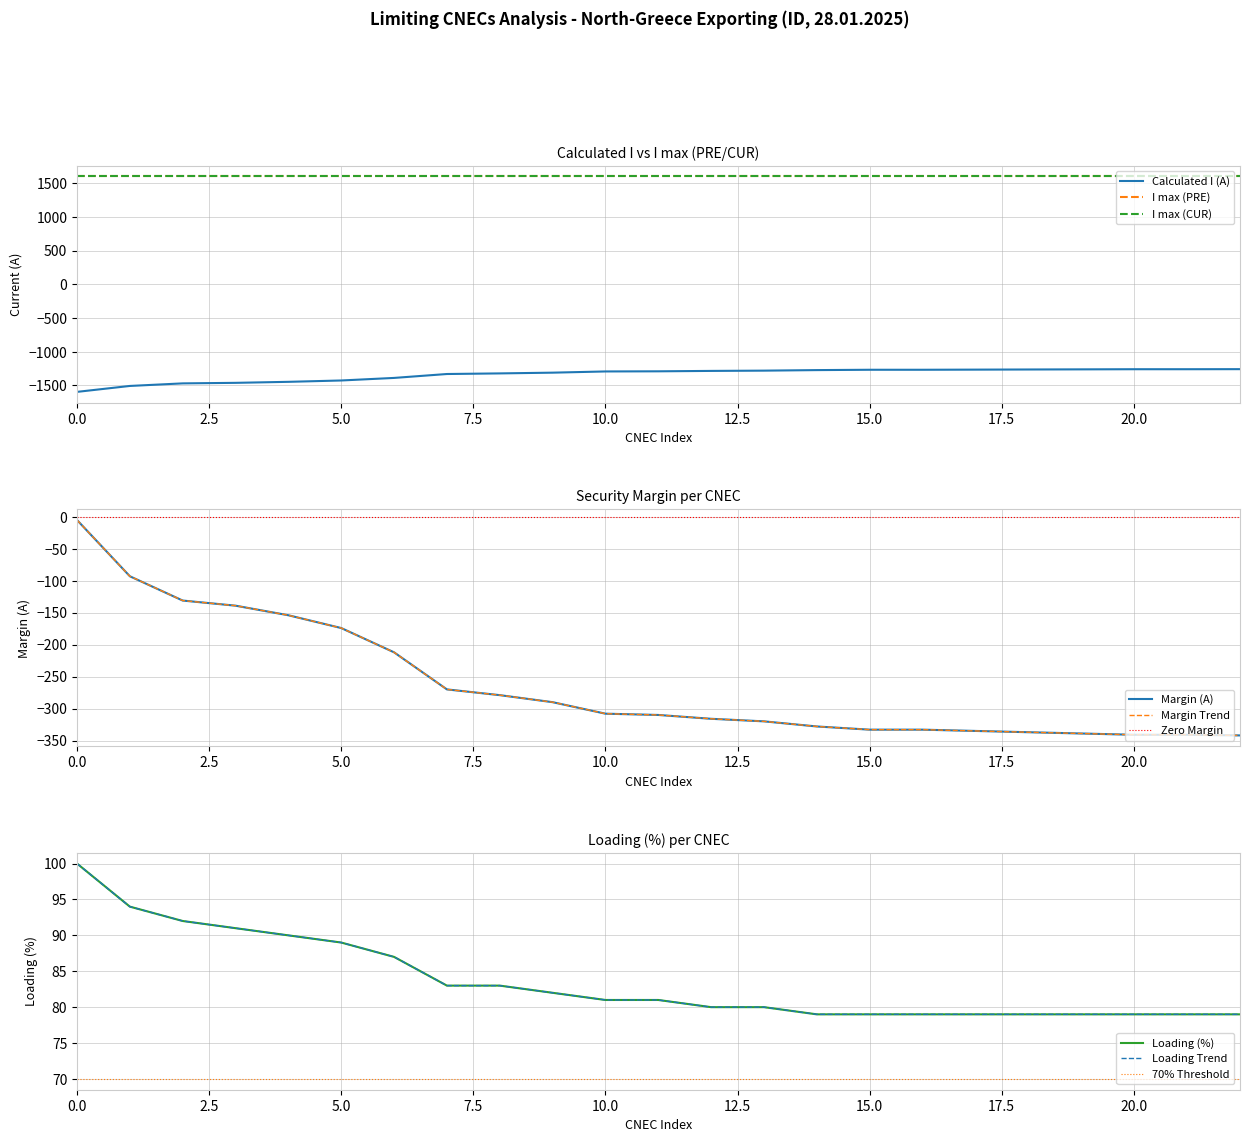

Reading right to left, transcribe all the data shown in this chart.

Calculated I (A): -1258	-1259	-1259	-1261	-1263	-1265	-1267	-1267	-1272	-1280	-1284	-1290	-1292	-1310	-1321	-1330	-1388	-1426	-1446	-1461	-1469	-1507	-1595
Margin (A): -342	-341	-341	-339	-337	-335	-333	-333	-328	-320	-316	-310	-308	-290	-279	-270	-212	-174	-154	-139	-131	-93	-5
Loading (%): 79	79	79	79	79	79	79	79	79	80	80	81	81	82	83	83	87	89	90	91	92	94	100